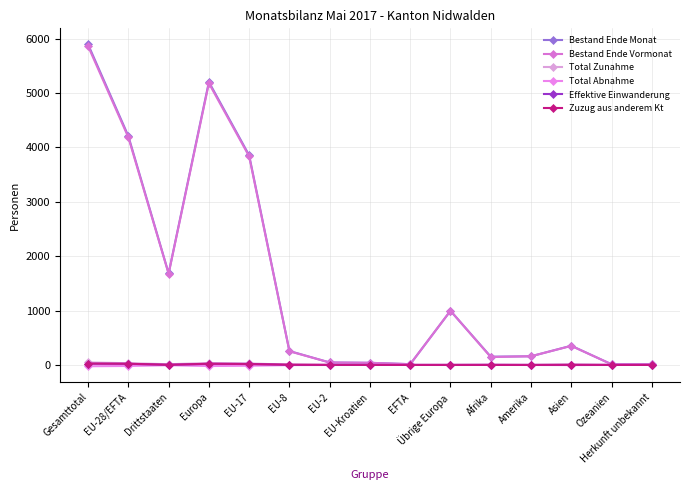

How many categories are shown in the chart?

15